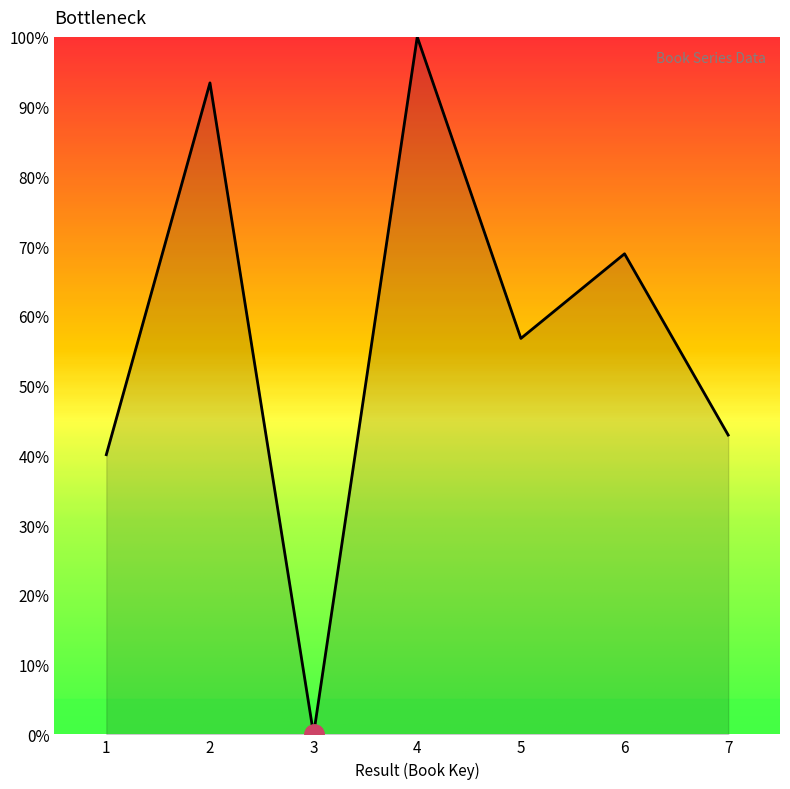

What is the difference between the second highest and second lowest values?

53.3